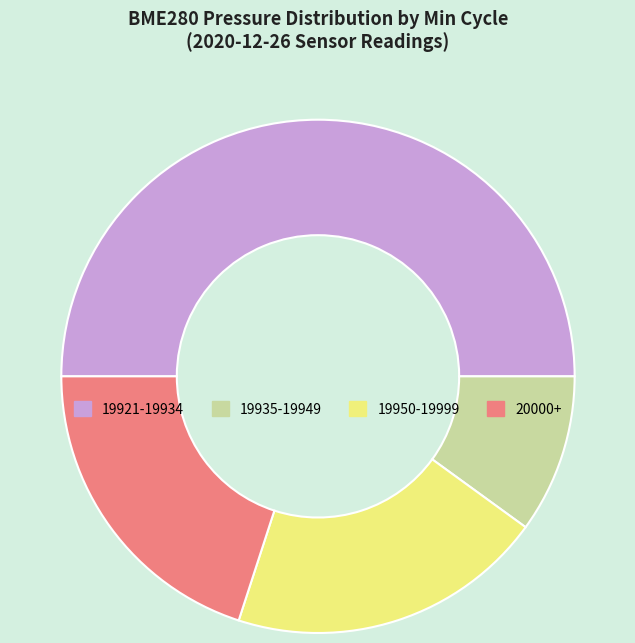

What is the majority slice?

19921-19934